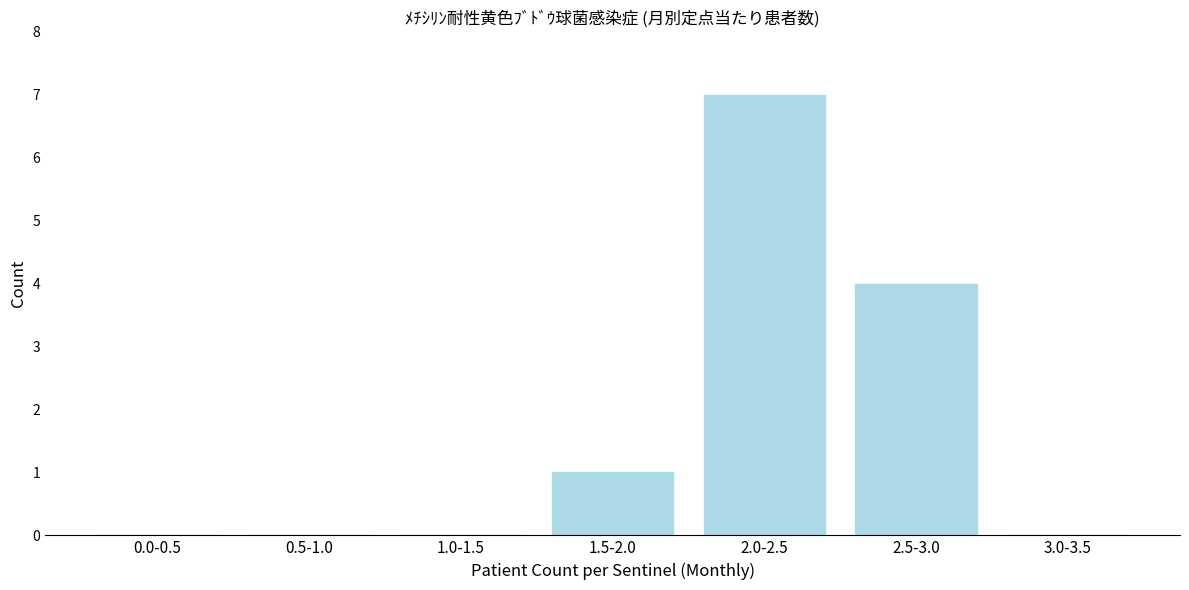

Reading right to left, what are all the values shown in this chart?

3.0-3.5=0	2.5-3.0=4	2.0-2.5=7	1.5-2.0=1	1.0-1.5=0	0.5-1.0=0	0.0-0.5=0